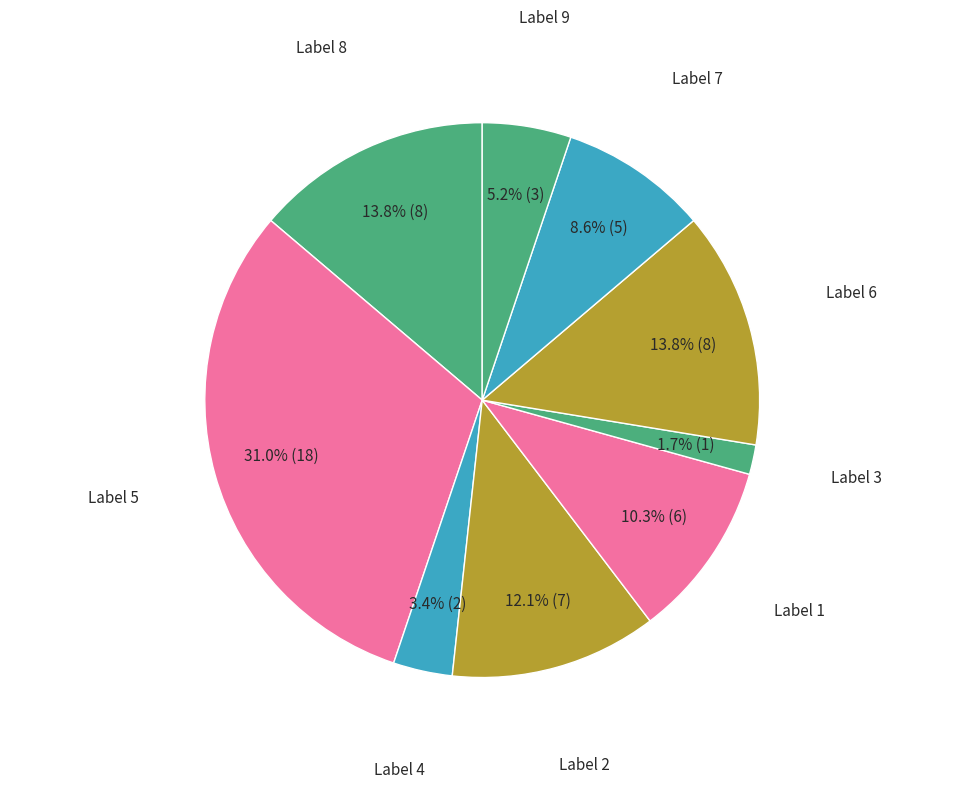

How many slices are in this pie chart?

9